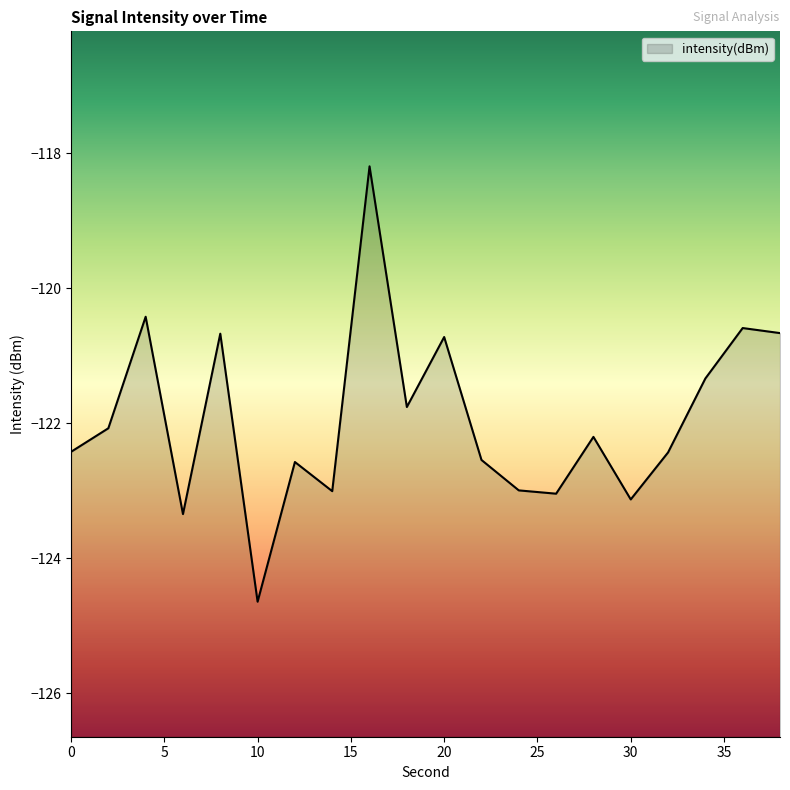

True or false: there are more than 2 points higher than both neighbors.

True